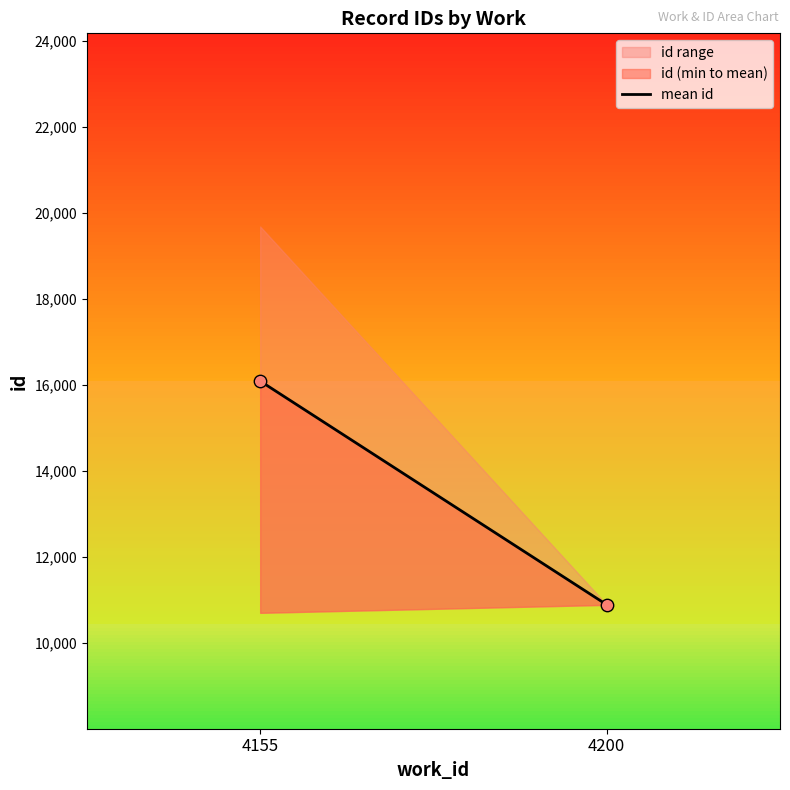

What is the range of Y values (max minus min)?

5199.8